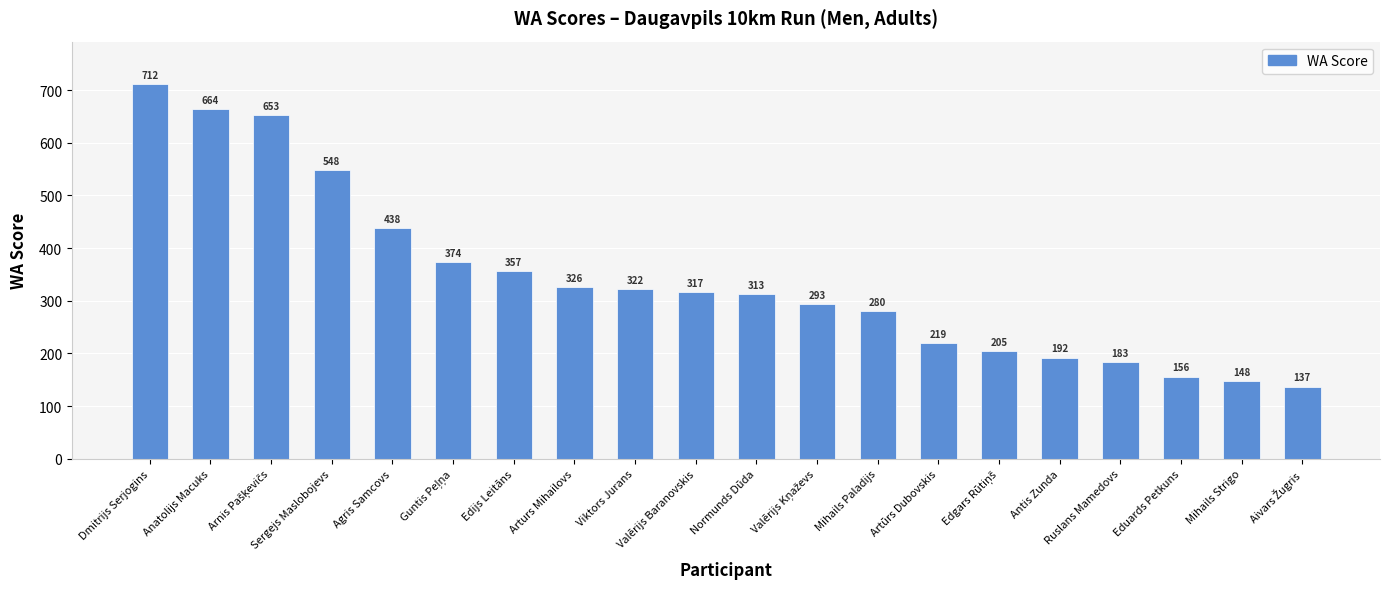

What is the ratio of the value at Mihails Paladijs to the value at Anatolijs Macuks?

0.4